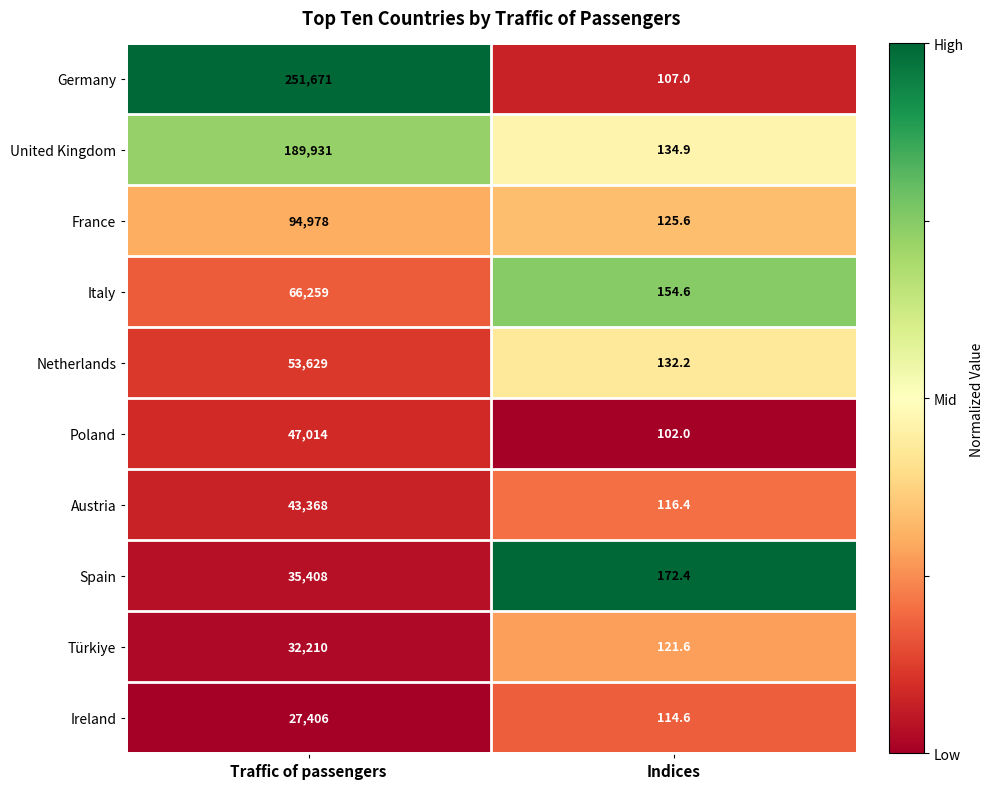

What is the greatest value displayed?

251671.0